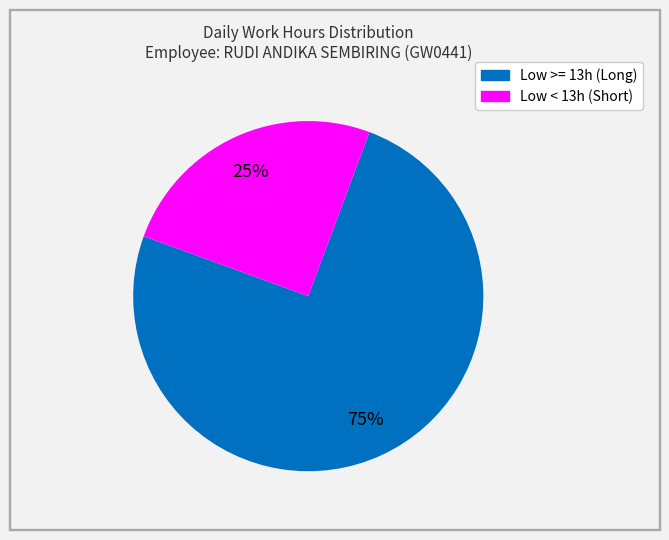

To the nearest percent, what is the difference between the largest and smallest slice percentages?

50%